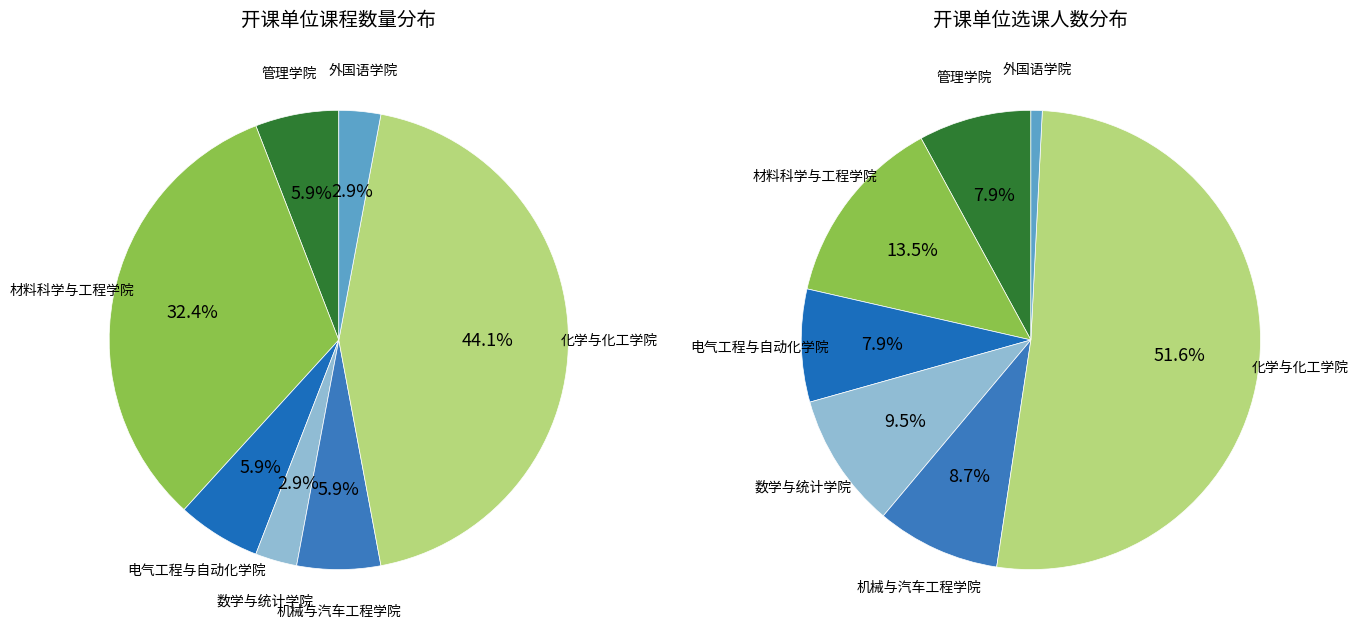

Which category has the smallest portion of the pie?

数学与统计学院